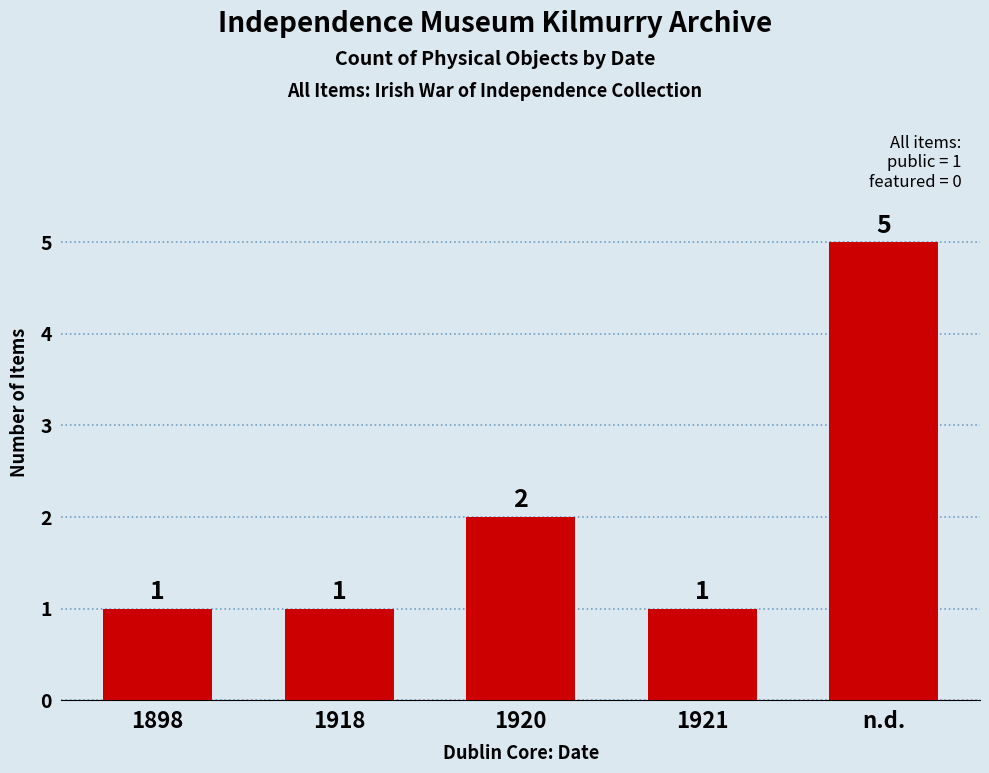

How many values exceed 1?

2